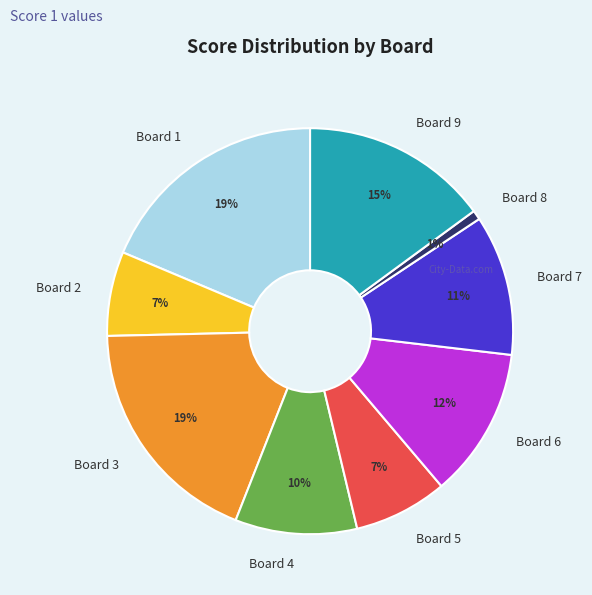

How many segments does this pie chart have?

9